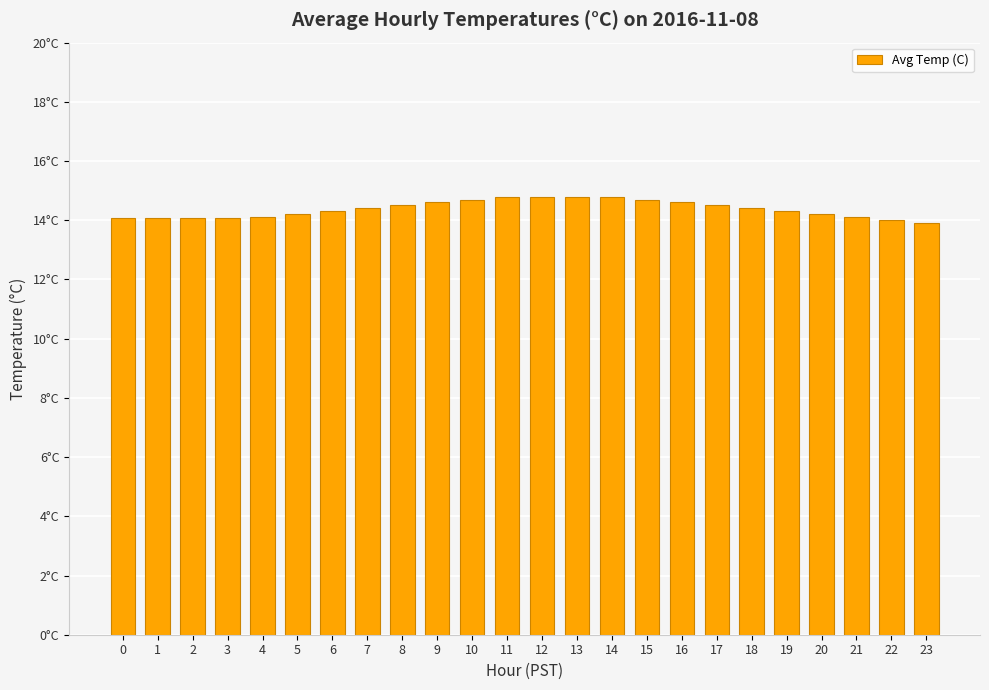

Does the chart contain any negative values?

No